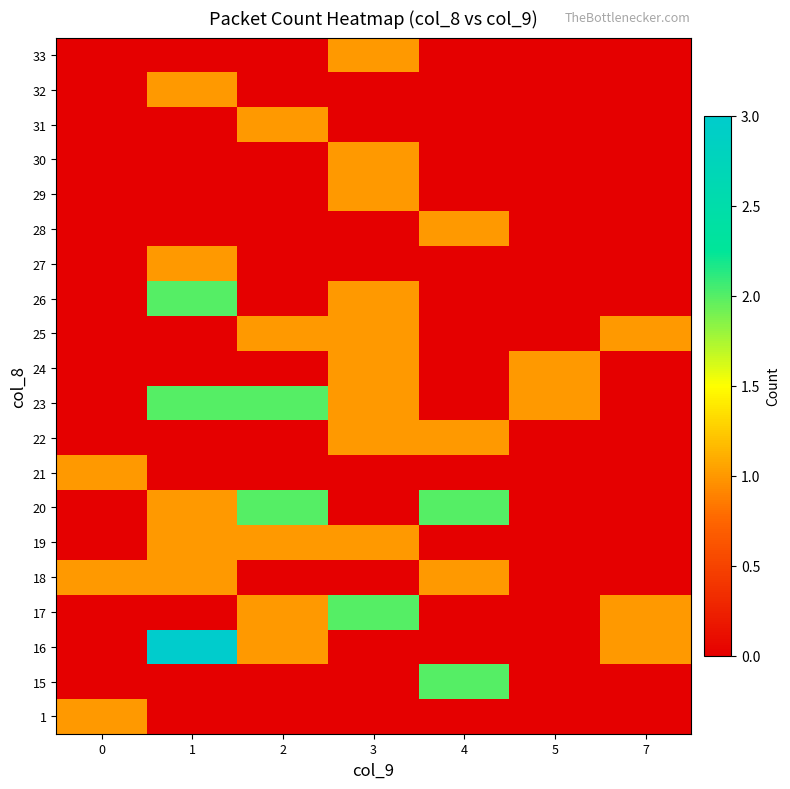

Reading left to right, transcribe all the data shown in this chart.

1: 0=1	1=0	2=0	3=0	4=0	5=0	7=0
15: 0=0	1=0	2=0	3=0	4=2	5=0	7=0
16: 0=0	1=3	2=1	3=0	4=0	5=0	7=1
17: 0=0	1=0	2=1	3=2	4=0	5=0	7=1
18: 0=1	1=1	2=0	3=0	4=1	5=0	7=0
19: 0=0	1=1	2=1	3=1	4=0	5=0	7=0
20: 0=0	1=1	2=2	3=0	4=2	5=0	7=0
21: 0=1	1=0	2=0	3=0	4=0	5=0	7=0
22: 0=0	1=0	2=0	3=1	4=1	5=0	7=0
23: 0=0	1=2	2=2	3=1	4=0	5=1	7=0
24: 0=0	1=0	2=0	3=1	4=0	5=1	7=0
25: 0=0	1=0	2=1	3=1	4=0	5=0	7=1
26: 0=0	1=2	2=0	3=1	4=0	5=0	7=0
27: 0=0	1=1	2=0	3=0	4=0	5=0	7=0
28: 0=0	1=0	2=0	3=0	4=1	5=0	7=0
29: 0=0	1=0	2=0	3=1	4=0	5=0	7=0
30: 0=0	1=0	2=0	3=1	4=0	5=0	7=0
31: 0=0	1=0	2=1	3=0	4=0	5=0	7=0
32: 0=0	1=1	2=0	3=0	4=0	5=0	7=0
33: 0=0	1=0	2=0	3=1	4=0	5=0	7=0